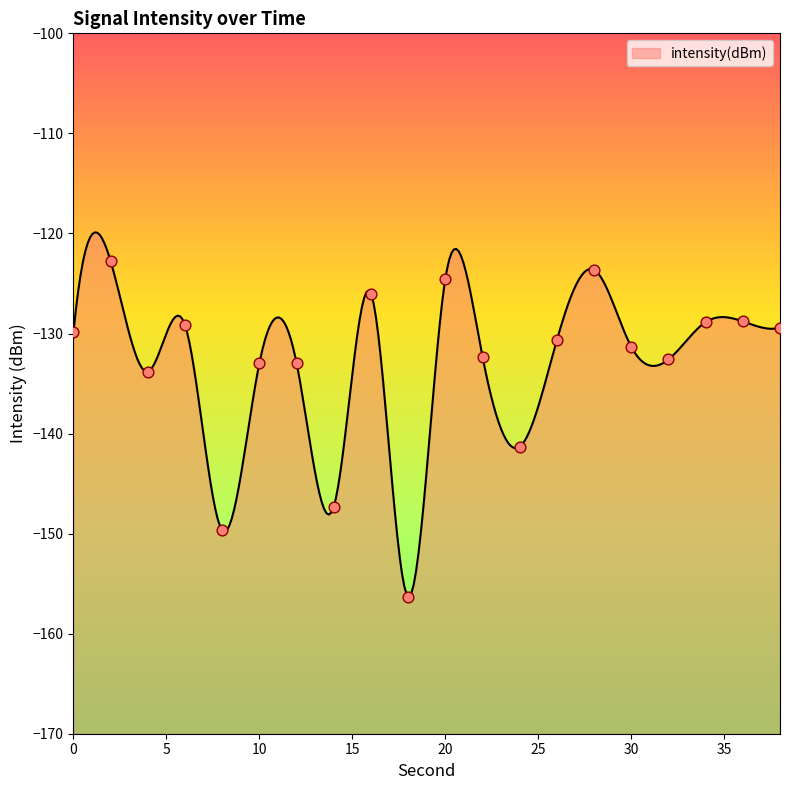

Between 0 and 38, which is larger?

38